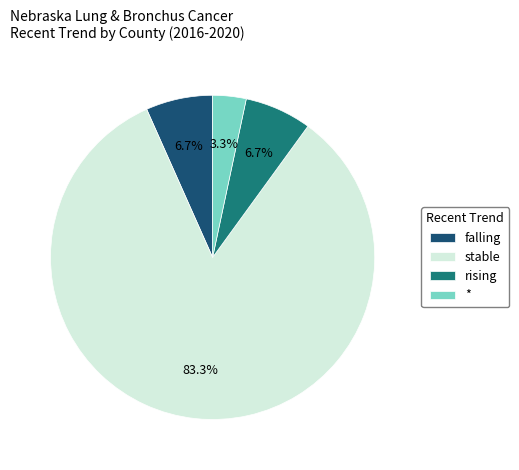

To the nearest percent, what is the difference between the stable and falling slice percentages?

77%